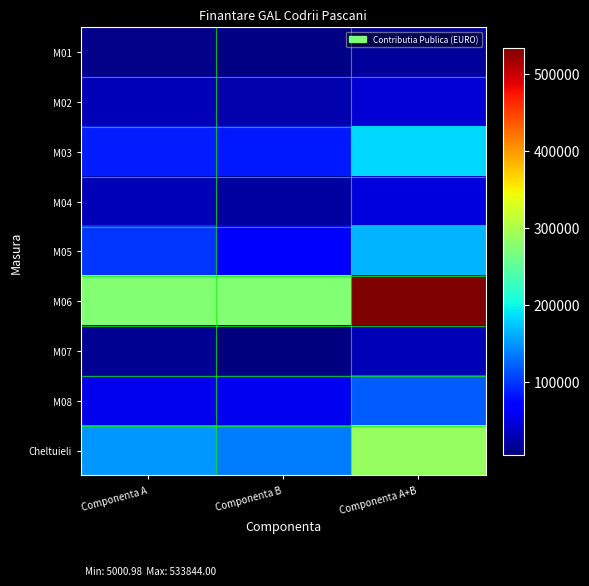

Between Componenta A and Componenta A+B, which is larger?

Componenta A+B